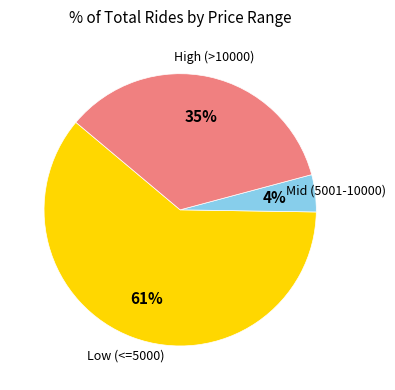

To the nearest percent, what is the average slice percentage?

33%